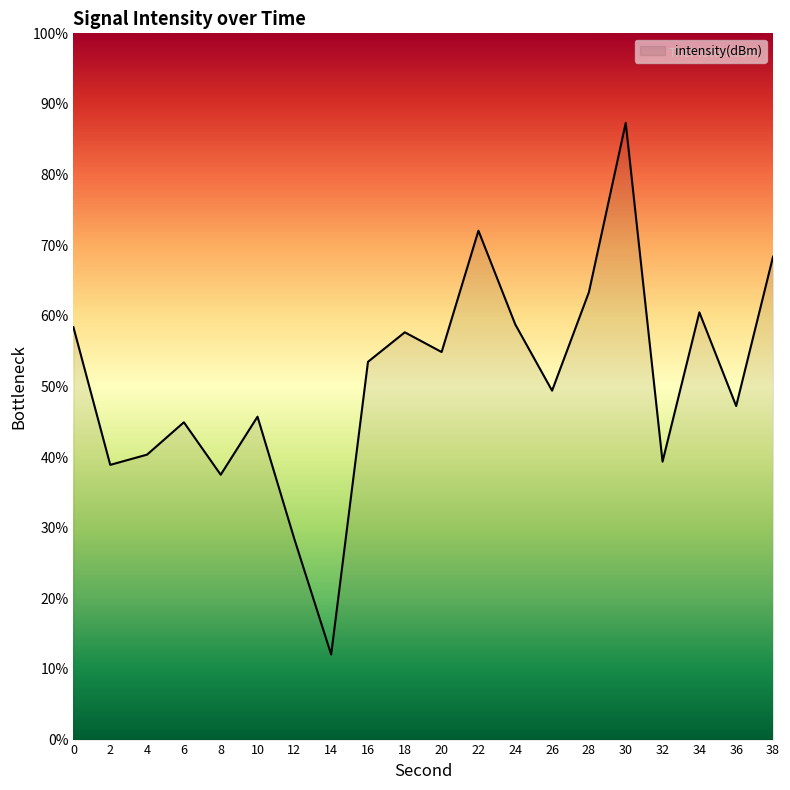

The chart shows a value of 58.4 at 0. True or false?

True